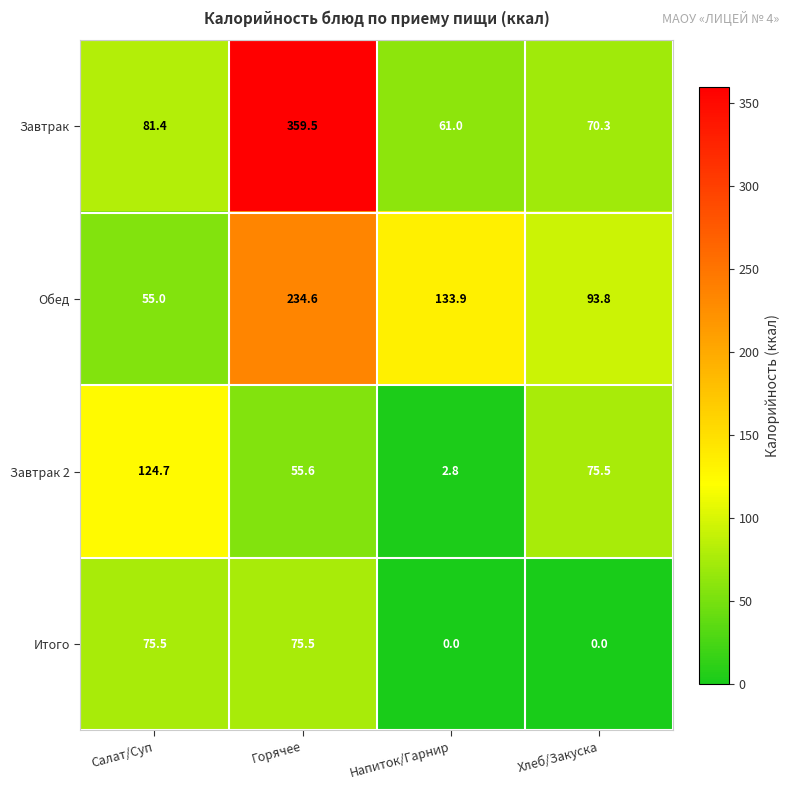

Which series has the widest spread of values?

Завтрак